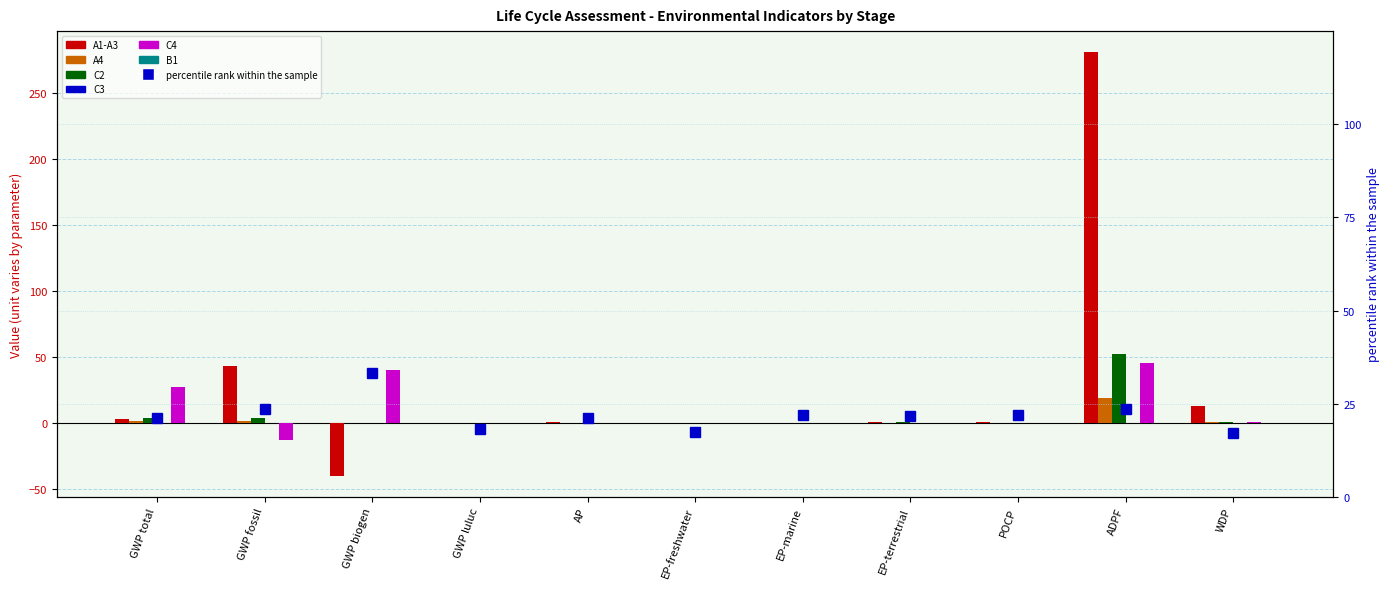

What is the label of the 1st bar from the left?

GWP total